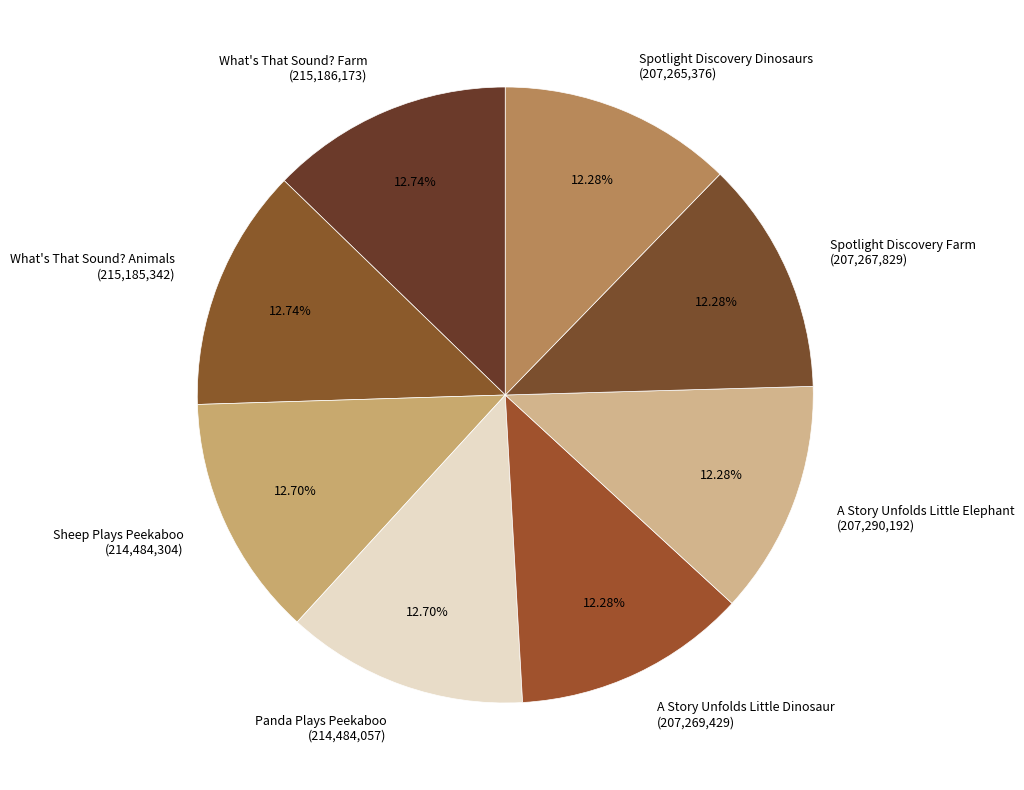

Does What's That Sound? Animals account for over 50% of the chart?

No